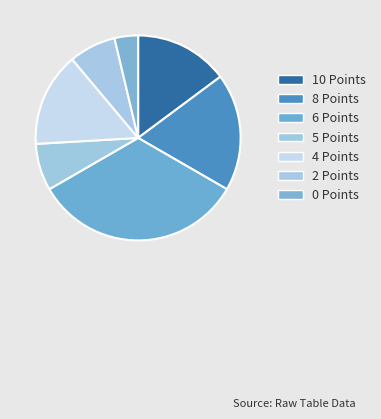

How many slices are in this pie chart?

7